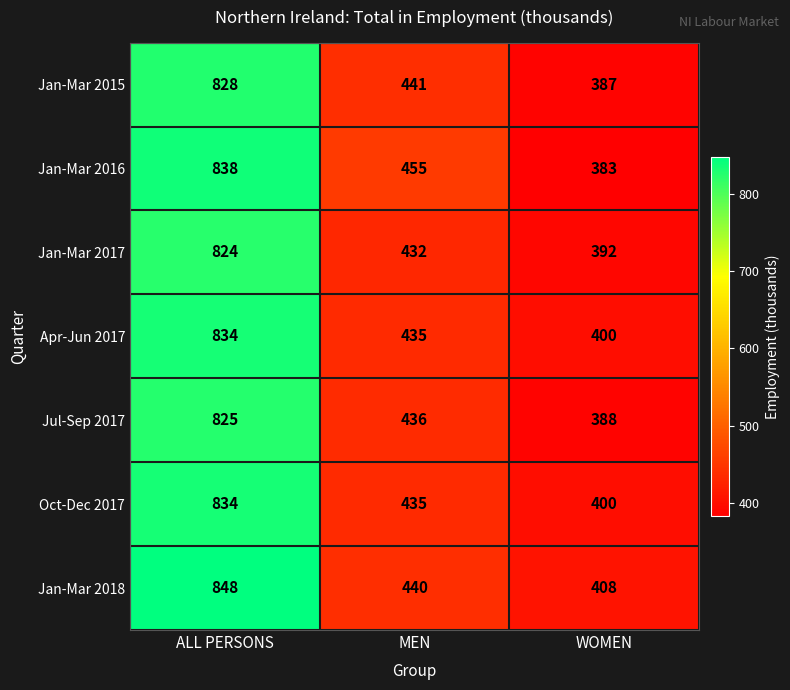

What is the difference between the maximum and minimum values in the Jul-Sep 2017 series?

437